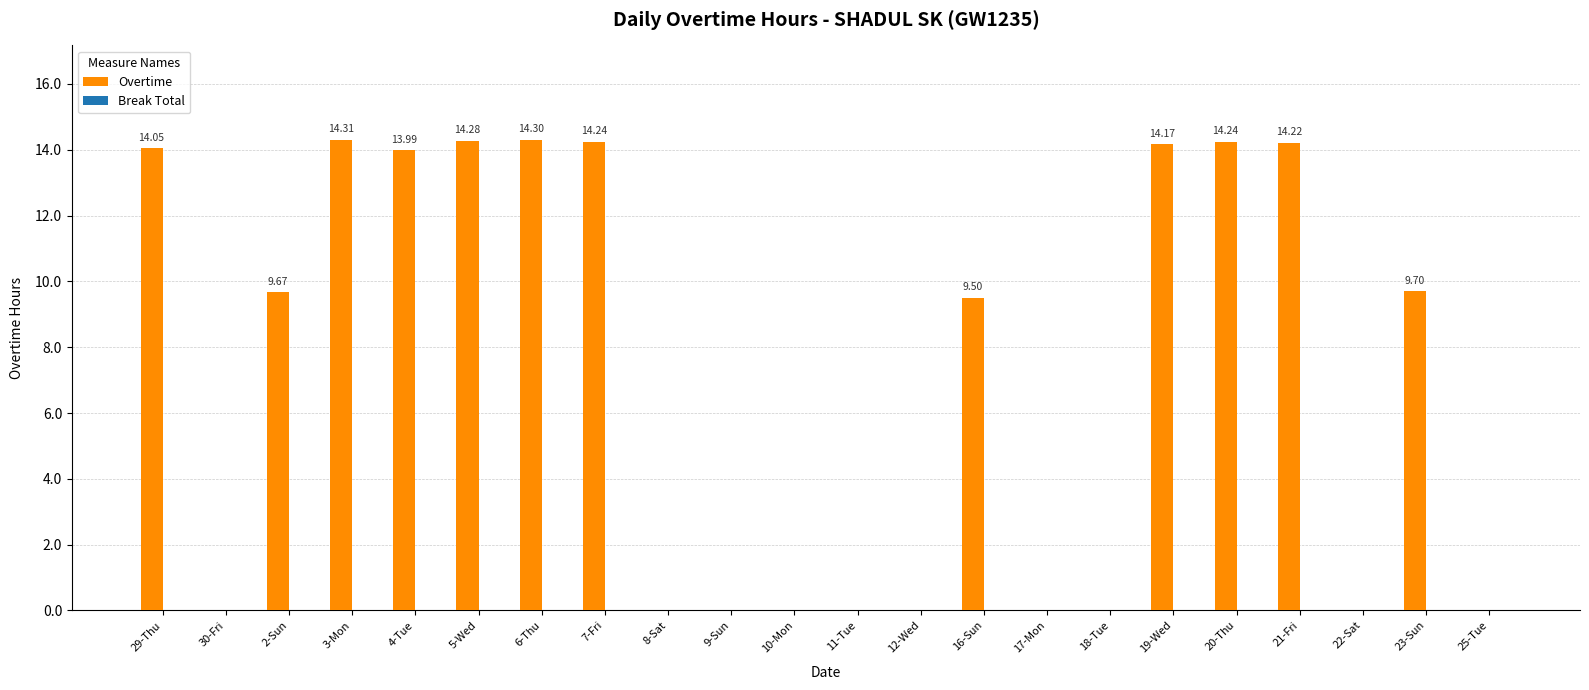

What is the sum of the values at 16-Sun and 2-Sun?

19.2